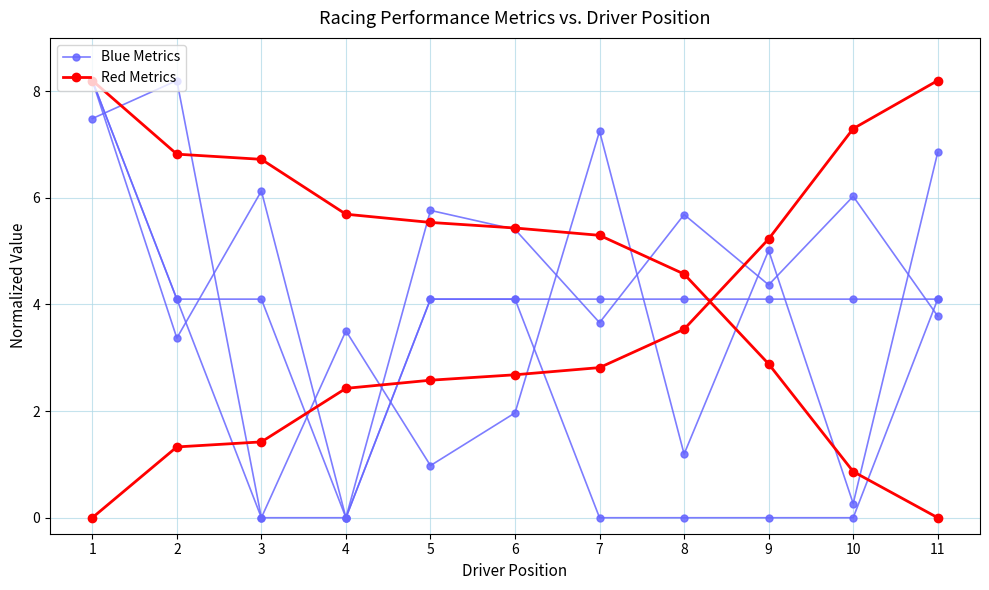

True or false: Red Metrics has more than 1 interior local peaks.

False